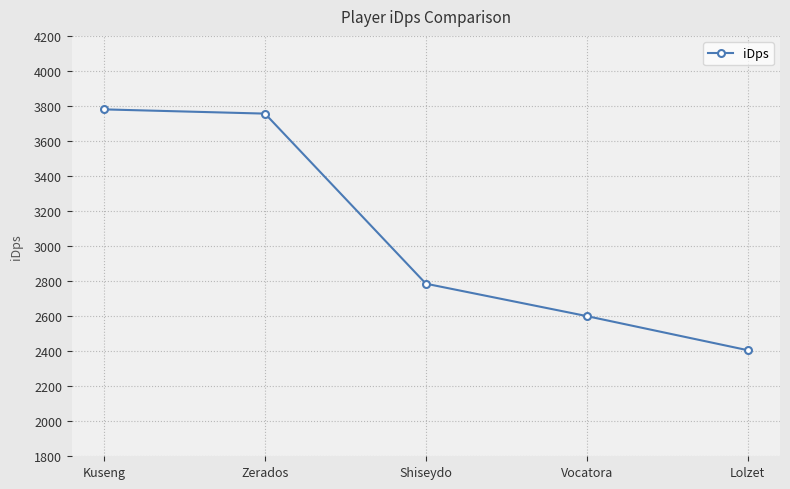

What is the difference between the values at Kuseng and Vocatora?

1180.2